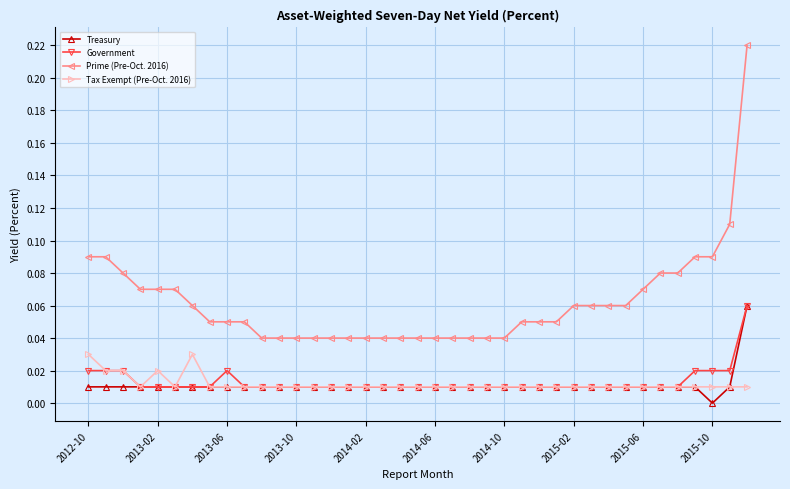

Which series has the widest spread of values?

Prime (Pre-Oct. 2016)